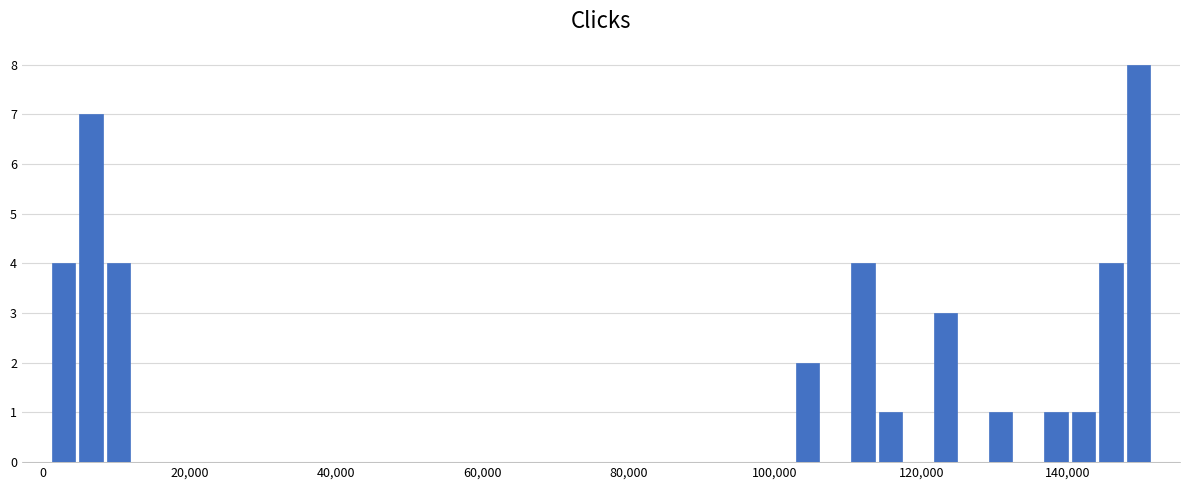

Read against the x-axis, roughly where is the centre of the tallest bar?

150000